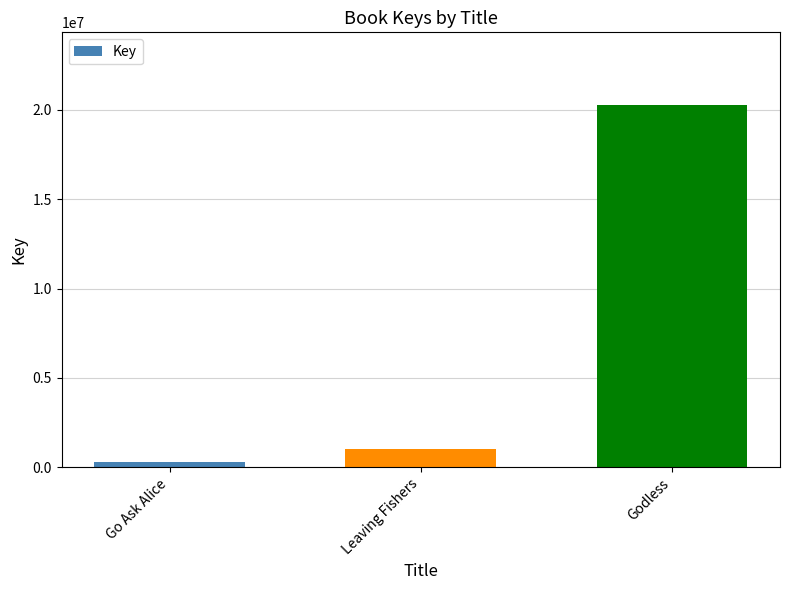

What is the label of the 2nd bar from the right?

Leaving Fishers